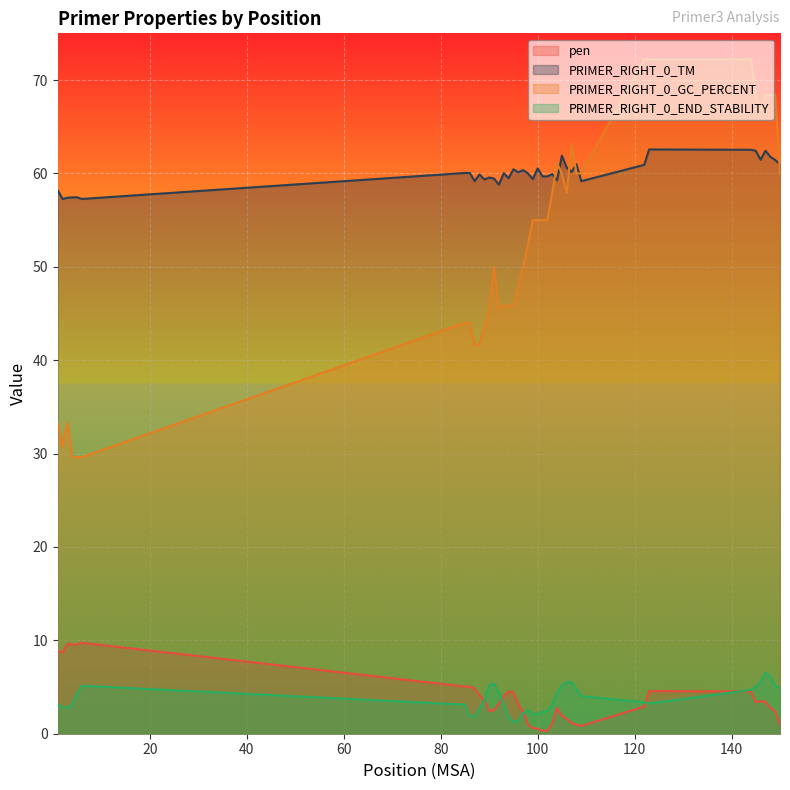

At which category is the sum across all series the highest?

144